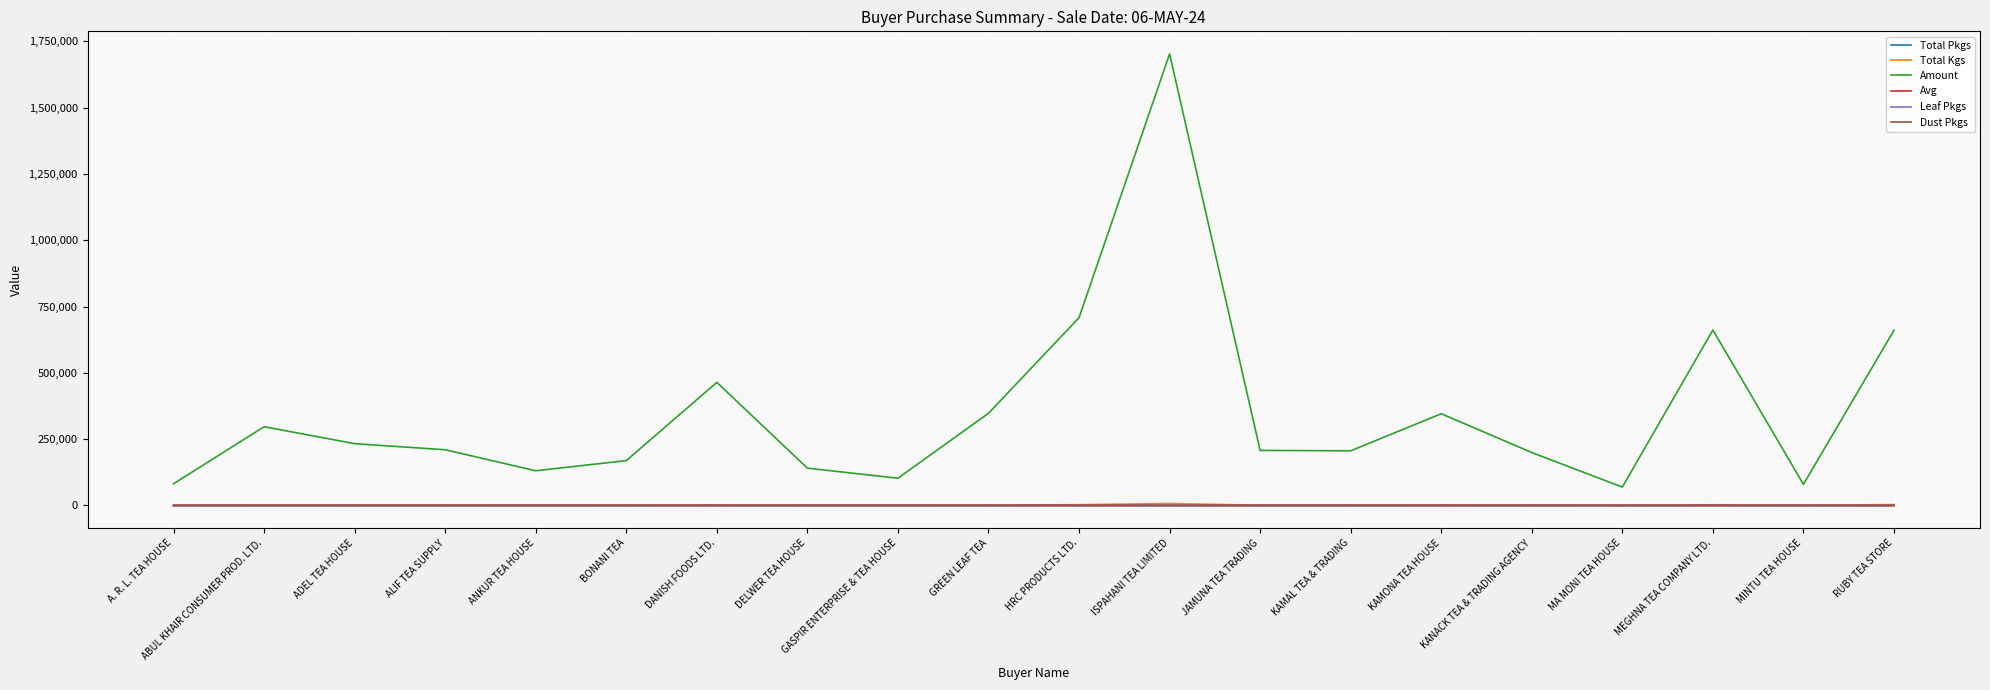

Which series has the largest range (max minus min)?

Amount